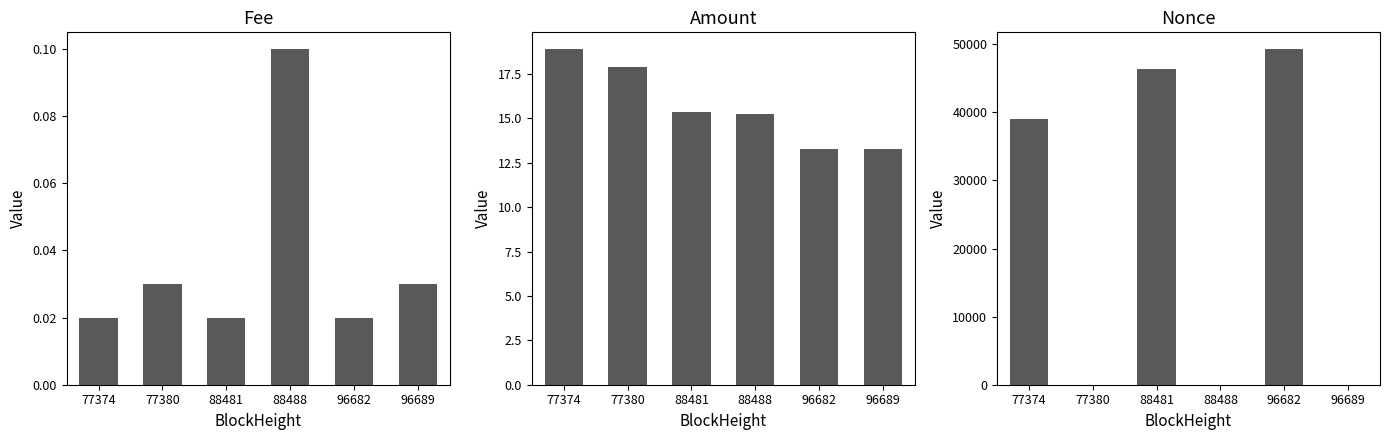

Is the value of Amount at 88481 greater than the value of Nonce at 77374?

No